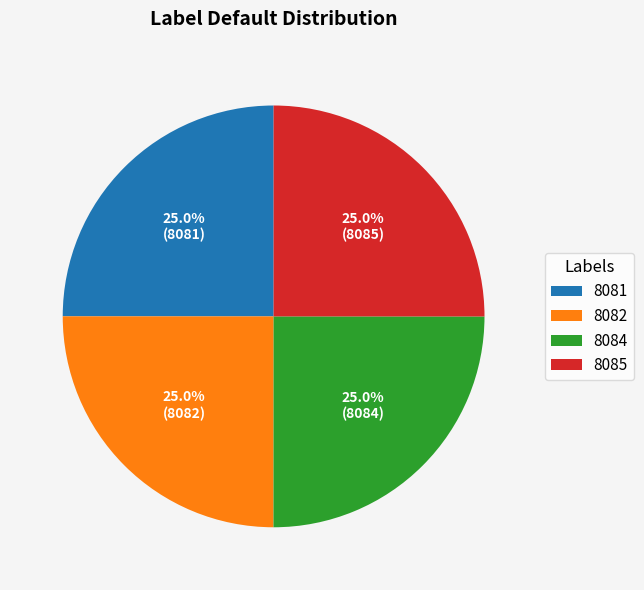

Approximately how many times larger is the value at 8085 compared to 8084?

1.0